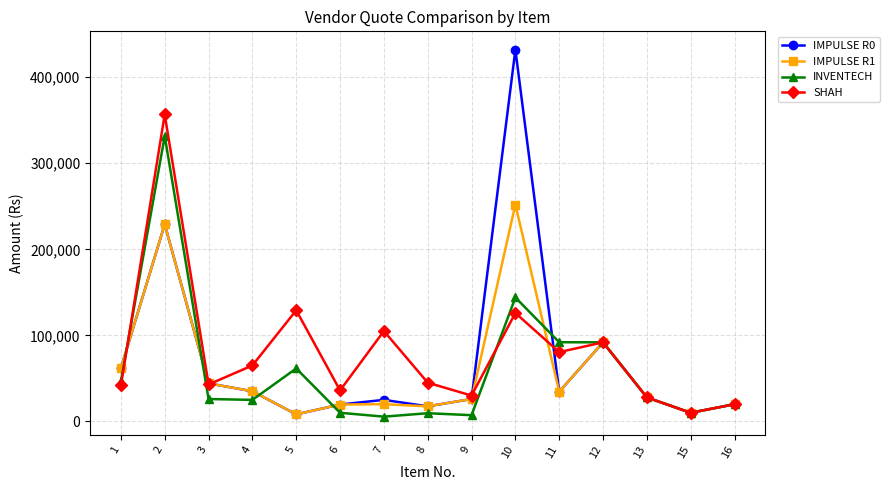

Where is the first local maximum for INVENTECH?

2